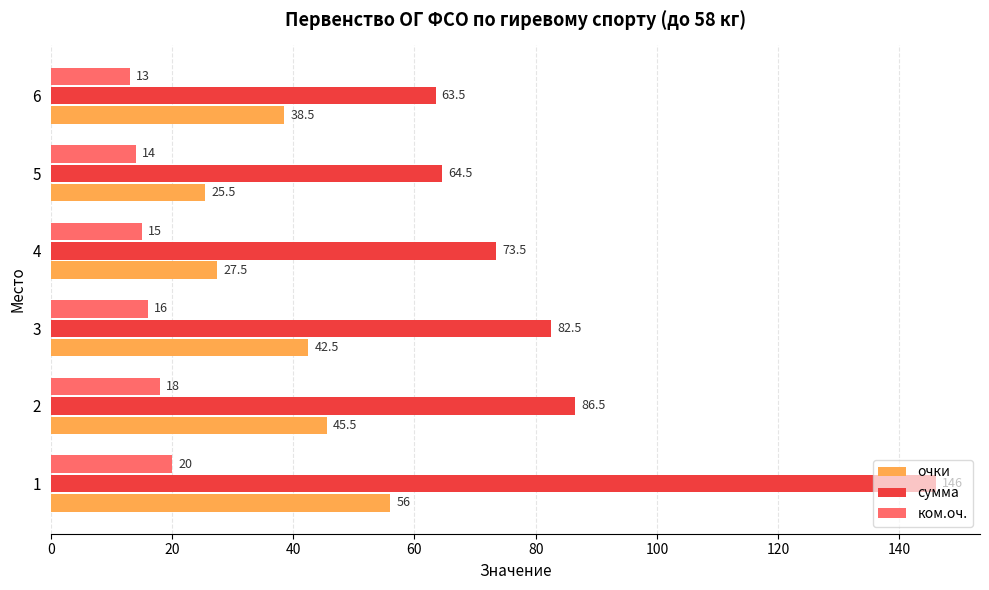

The сумма series shows 63.5 at 6. True or false?

True